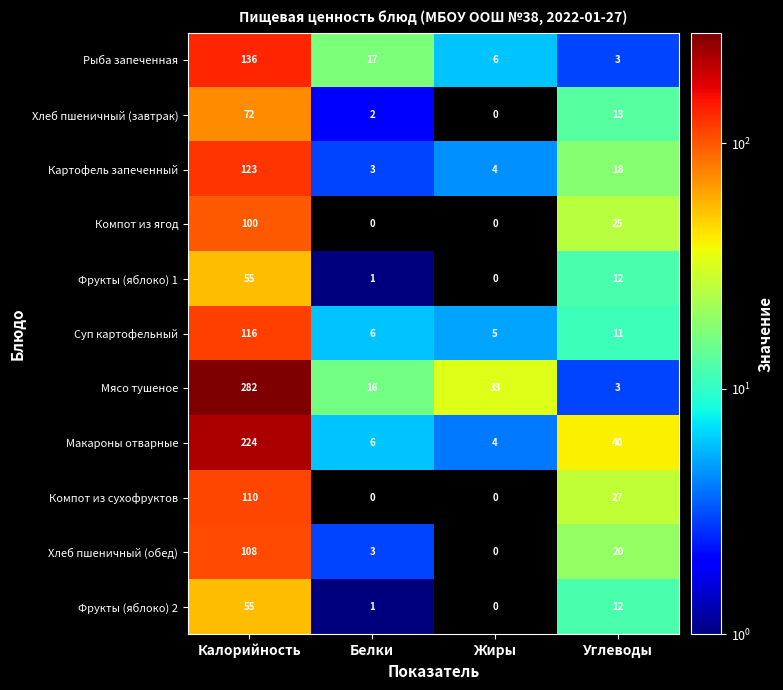

Where does the Мясо тушеное series first go above 33?

Калорийность